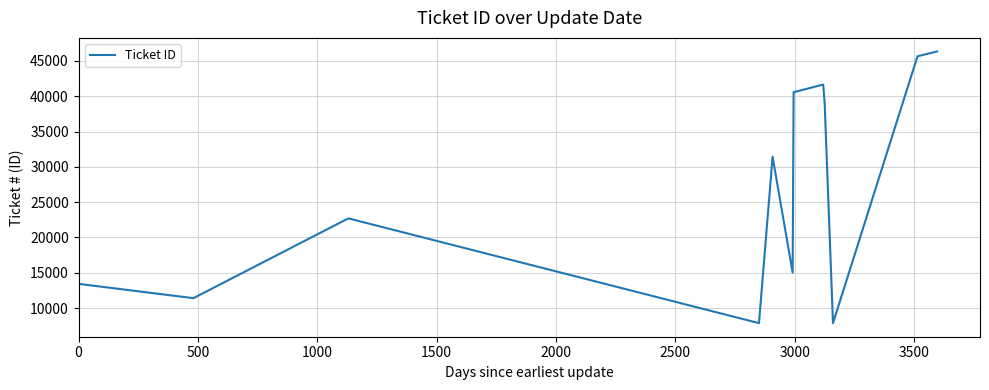

What is the difference between the maximum and minimum values?

38482